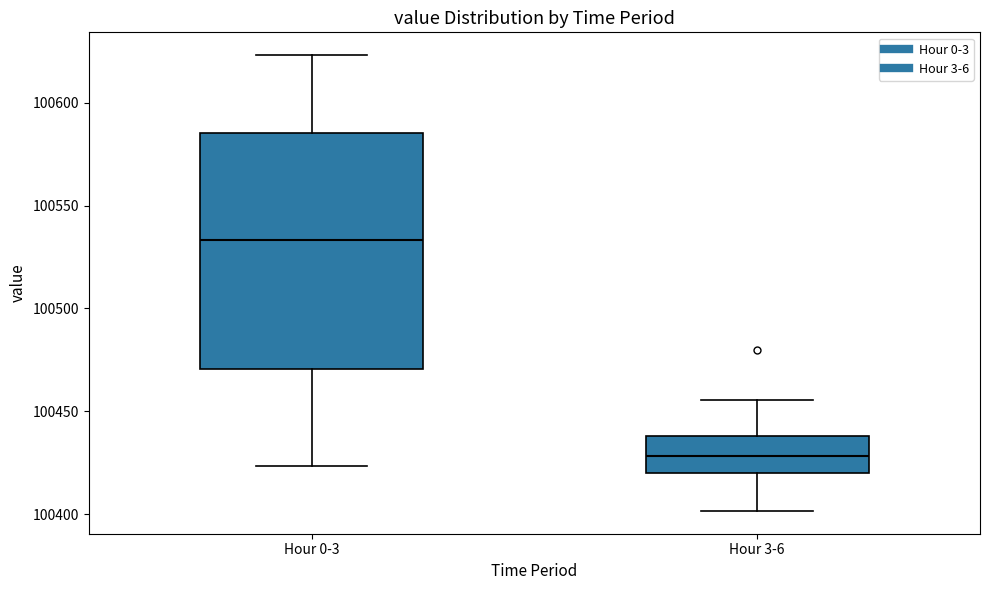

Which box's median line is the lowest?

Hour 3-6